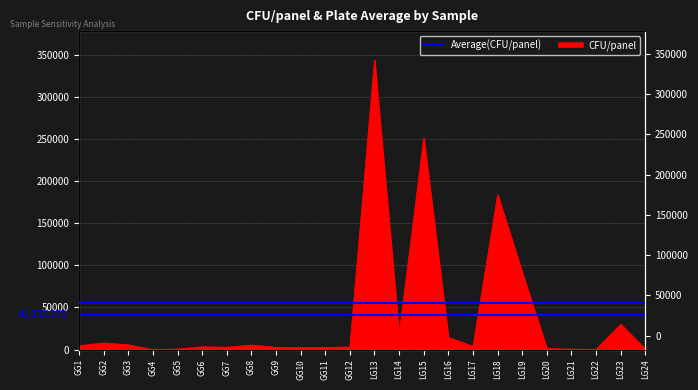

Rank the categories by value from highest to lowest.

LG13, LG15, LG18, LG19, LG23, LG14, LG16, GG2, GG3, GG8, GG1, LG17, GG6, GG12, GG7, GG9, GG11, GG10, LG20, GG5, LG21, LG24, LG22, GG4